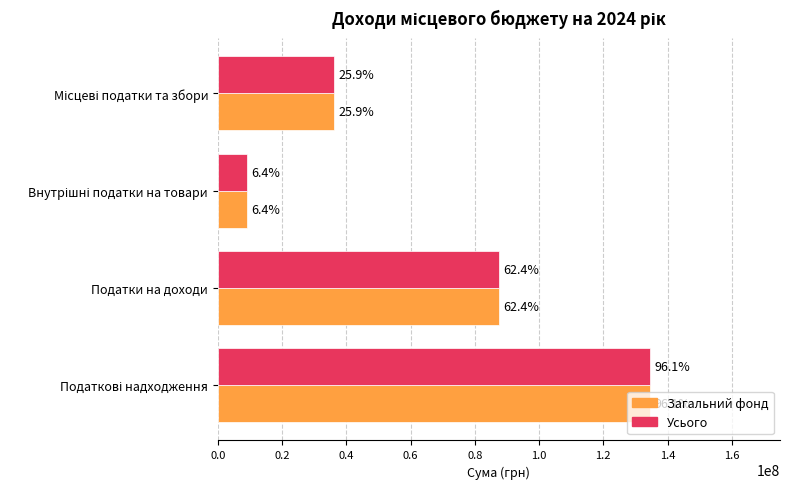

Which series has the largest range (max minus min)?

Усього